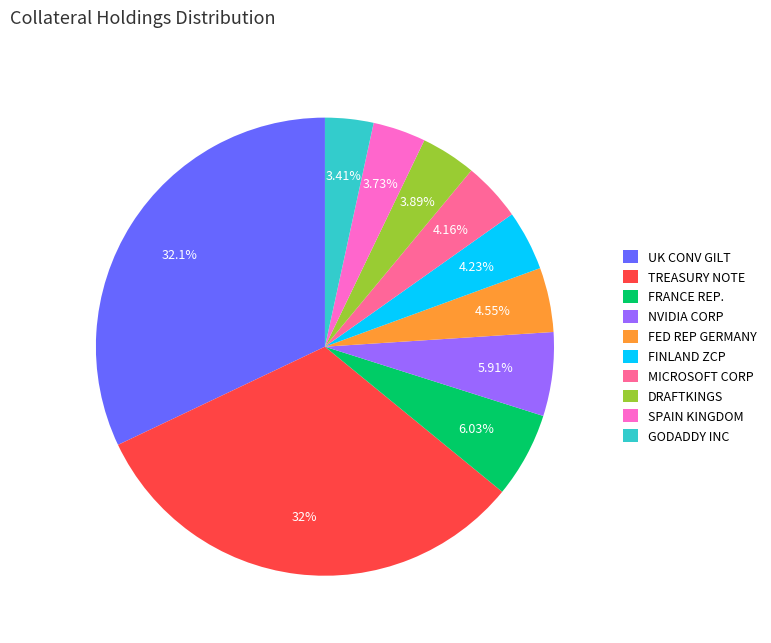

To the nearest percent, what is the difference between the largest and smallest slice percentages?

29%